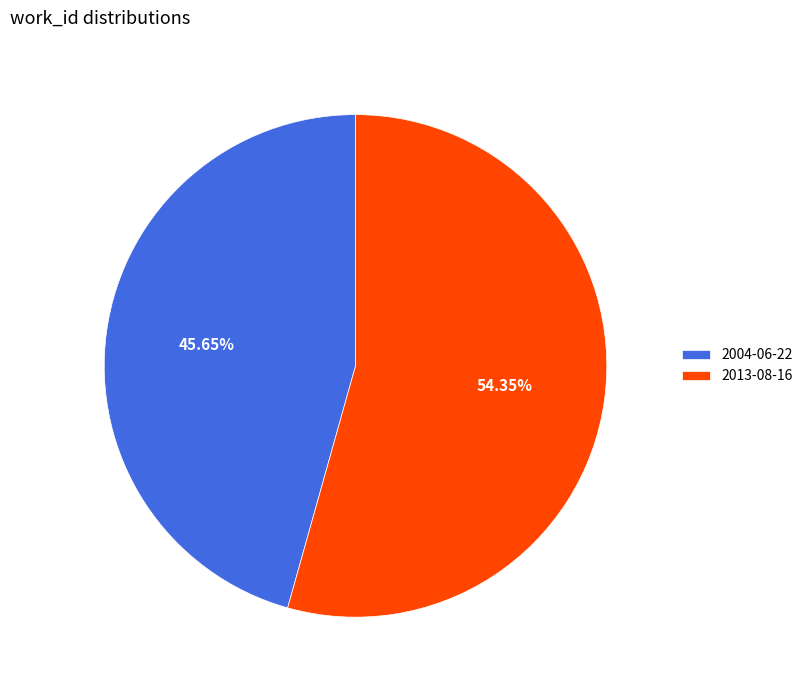

To the nearest percent, what is the average slice percentage?

50%